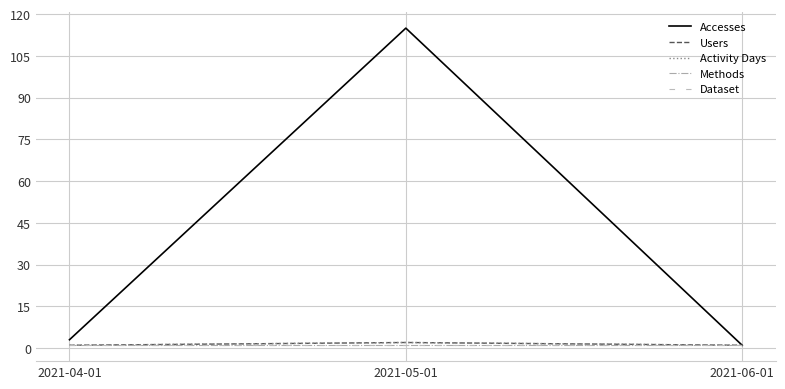

Is this an area chart (filled region under the line)?

No